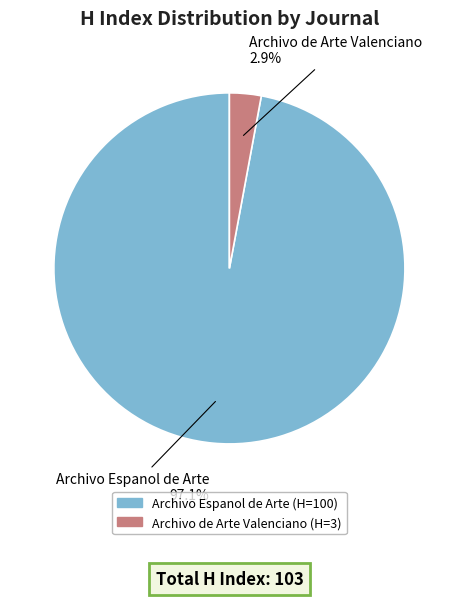

Which has a higher value, Archivo Espanol de Arte or Archivo de Arte Valenciano?

Archivo Espanol de Arte